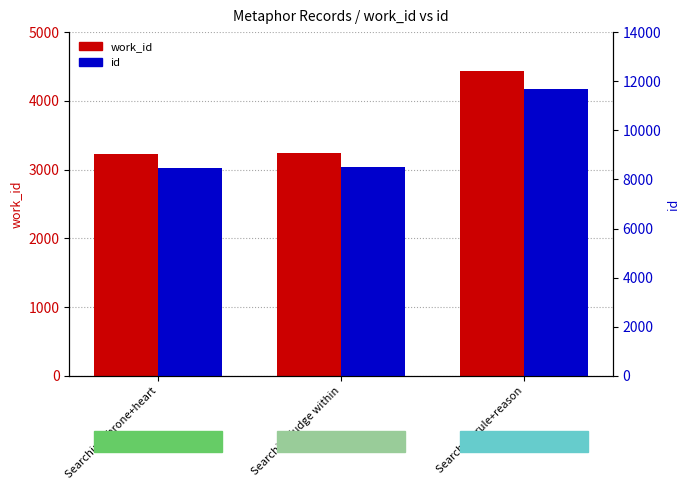

What is the maximum value for id?

11691